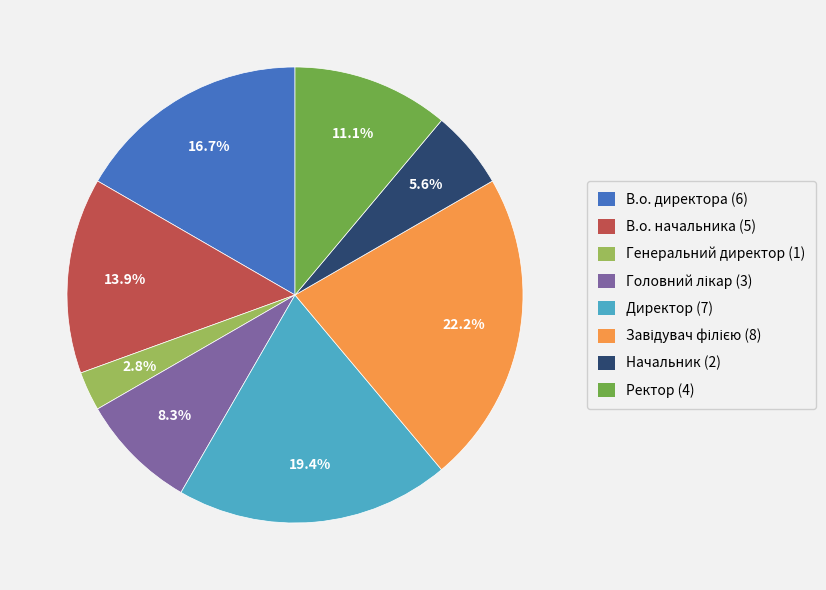

What is the smallest slice in the pie chart?

Генеральний директор